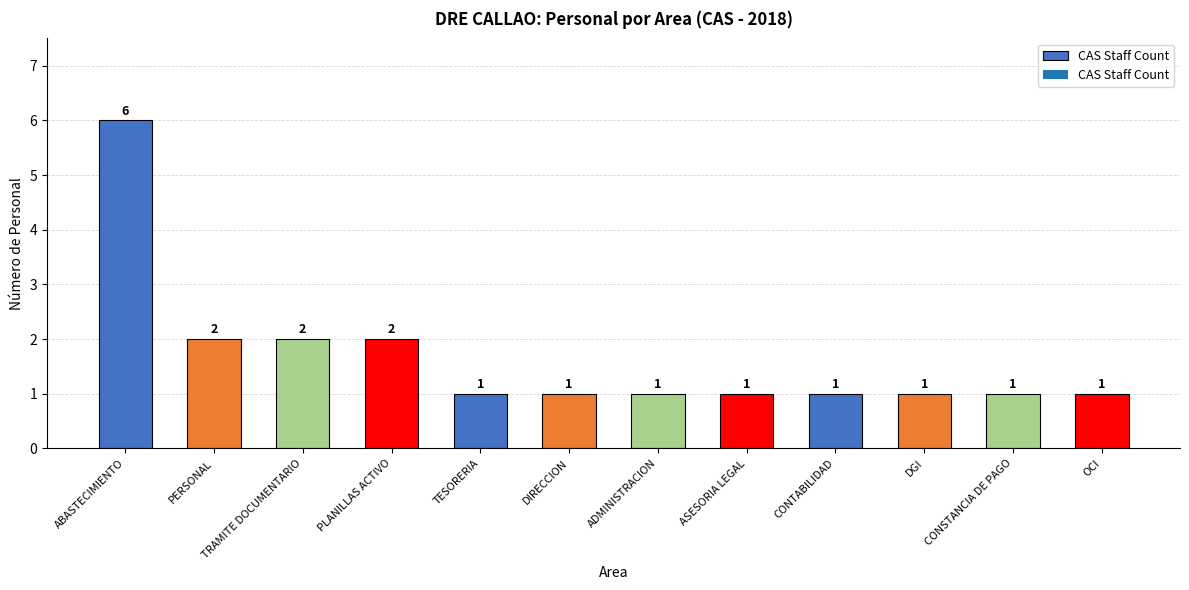

Approximately how many times larger is the value at DIRECCION compared to TRAMITE DOCUMENTARIO?

0.5